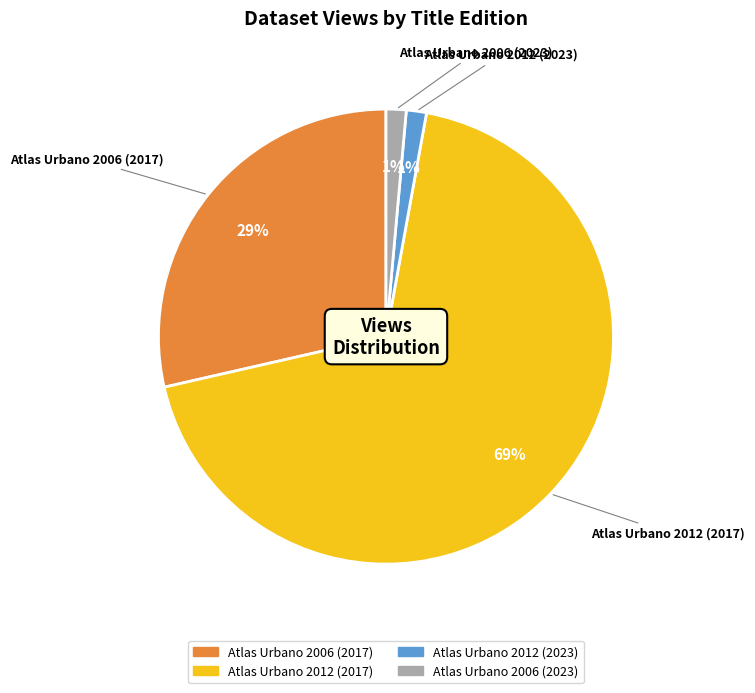

Which category has the biggest portion of the pie?

Atlas Urbano 2012 (2017)